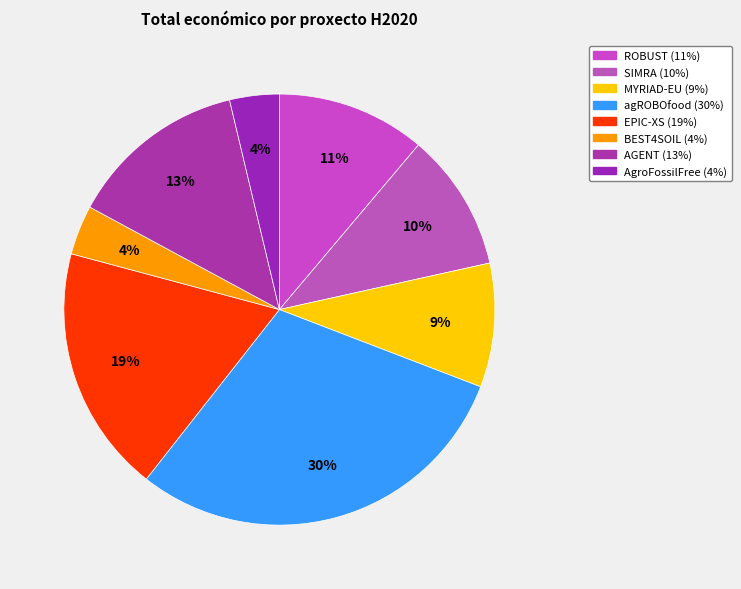

What percentage is the agROBOfood slice, to the nearest percent?

30%